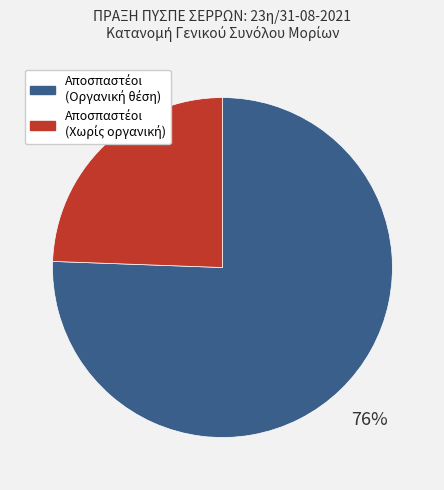

Is there a majority slice in this chart?

Yes